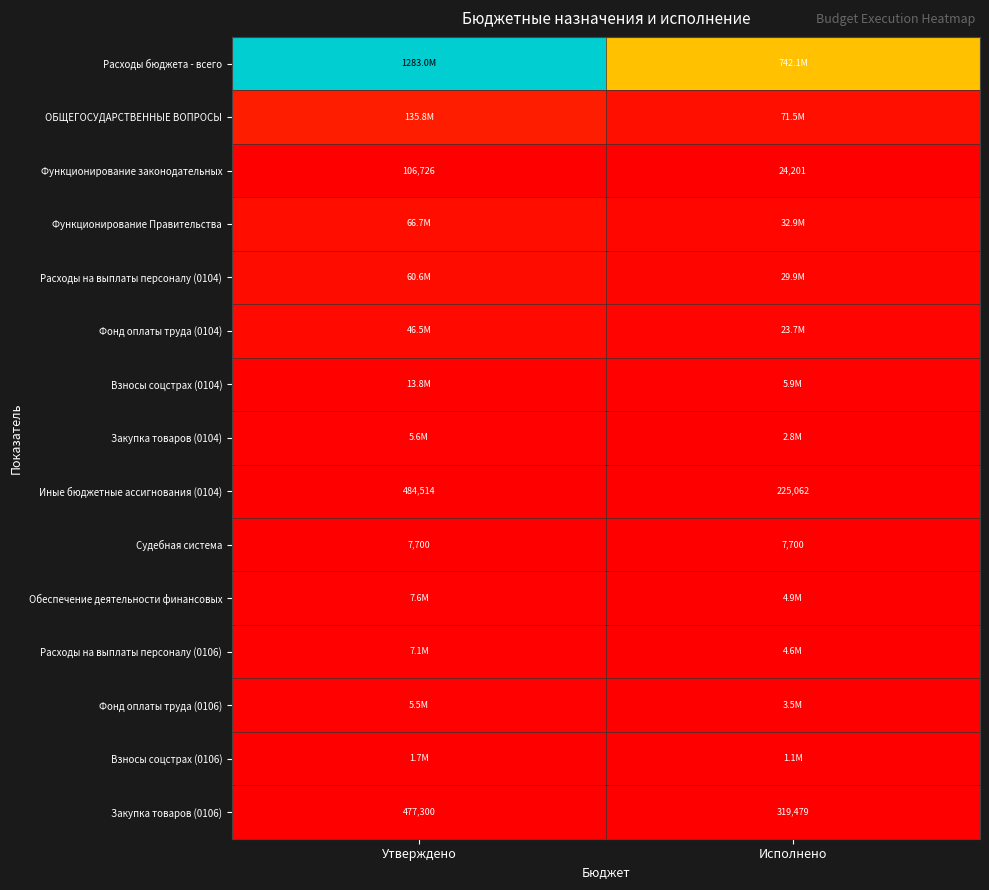

Where is Закупка товаров (0106) nearest to the value 398389?

Исполнено